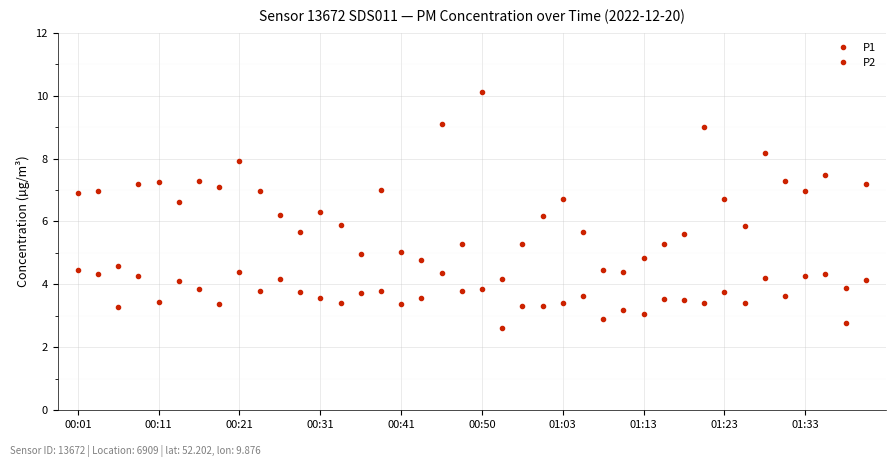

How many series are shown in this chart?

2